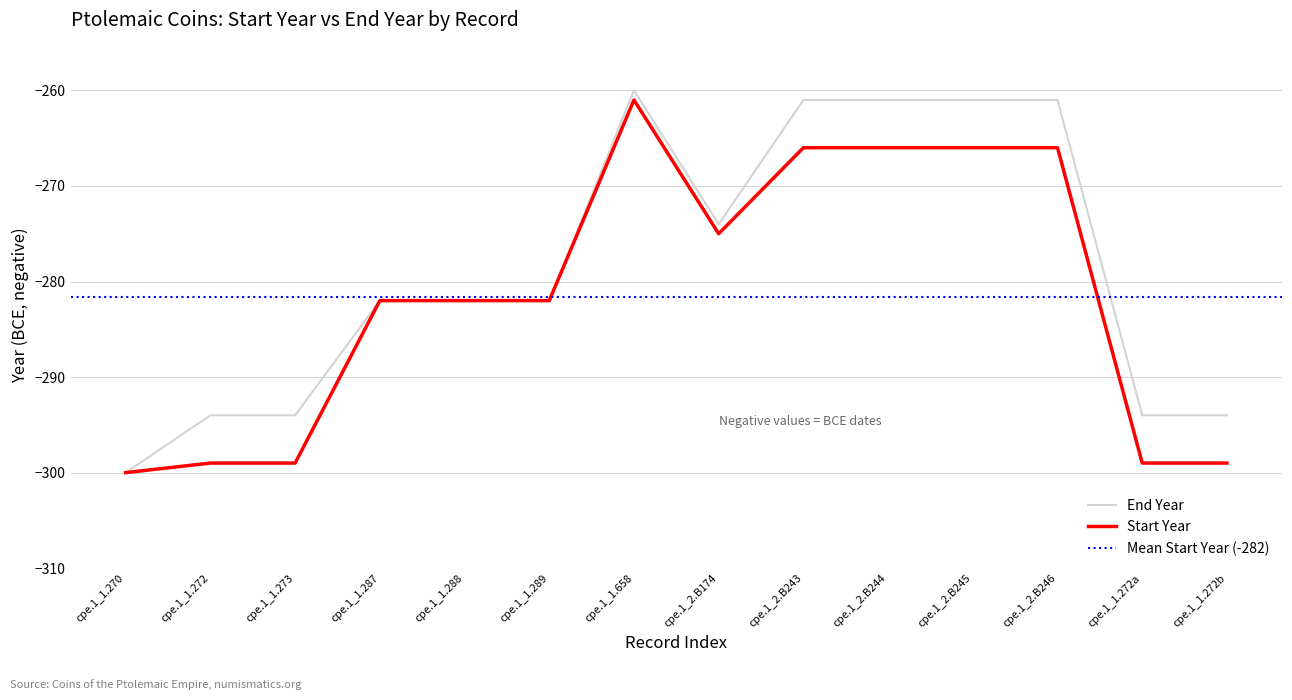

How many series are shown in this chart?

2